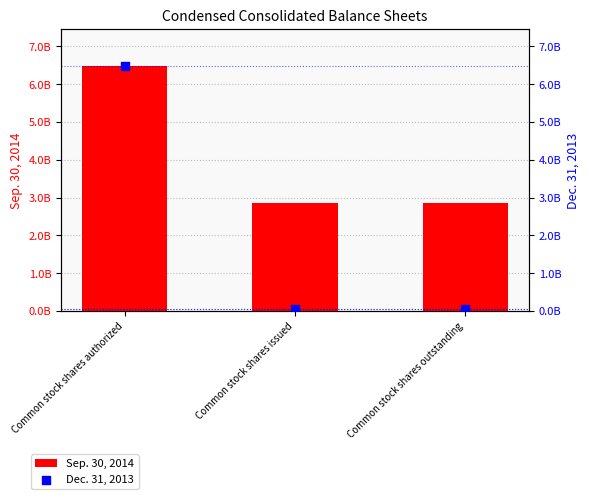

Which series reaches the minimum Y coordinate?

Dec. 31, 2013